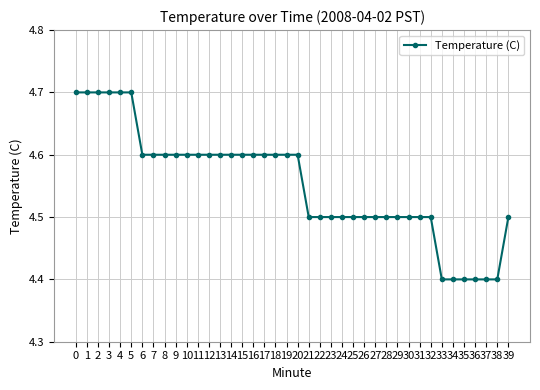

What value does the data have at 19?

4.6